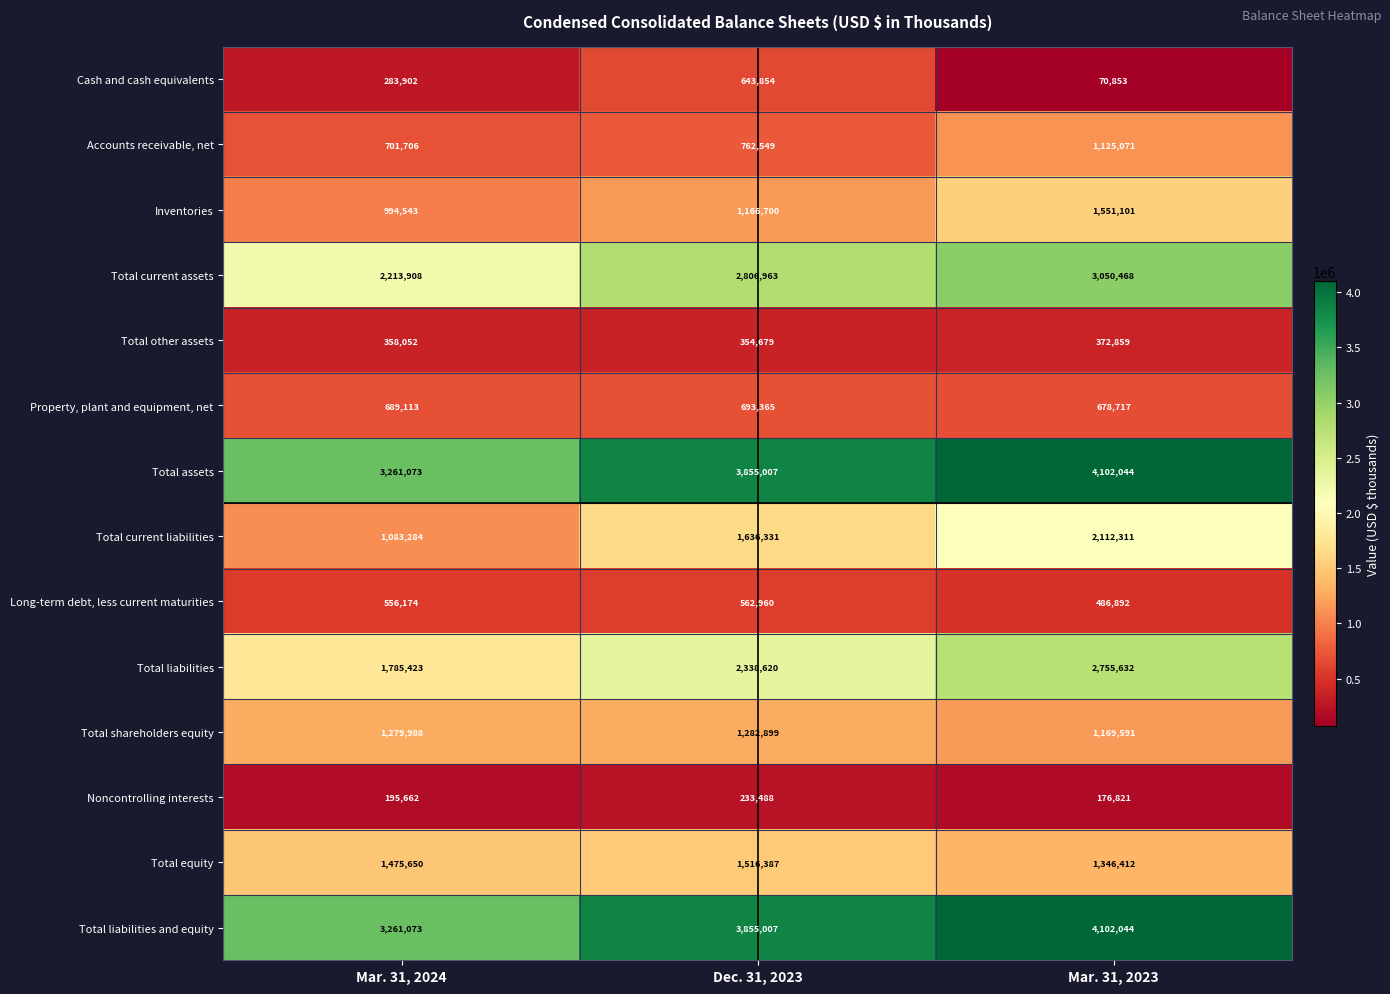

Which label corresponds to the smallest value in the chart?

Mar. 31, 2023